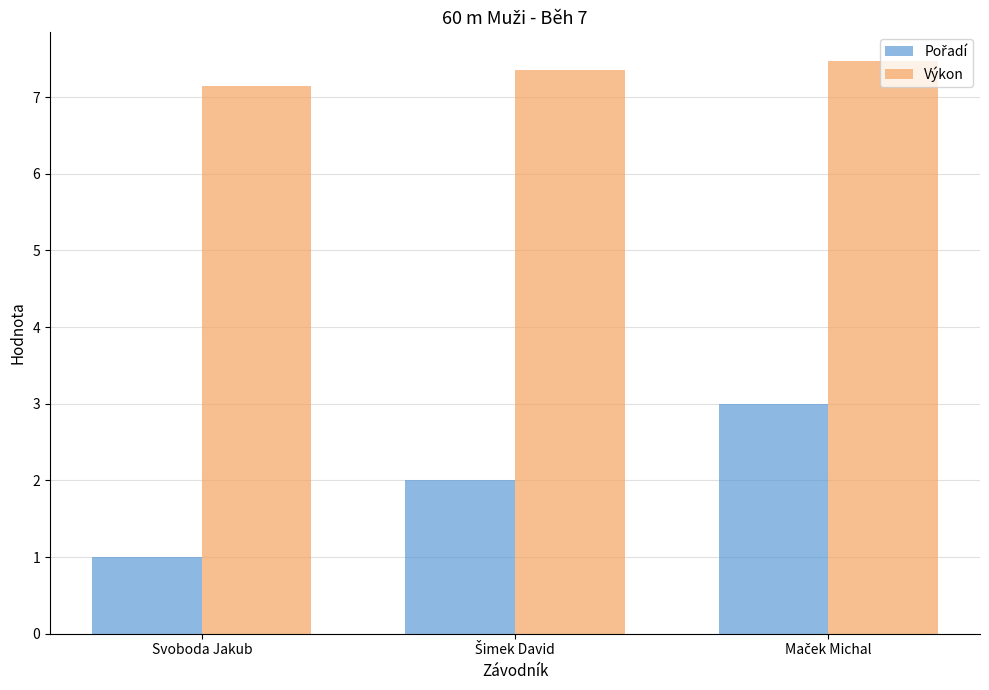

What is the difference between the highest and lowest values at Svoboda Jakub?

6.1